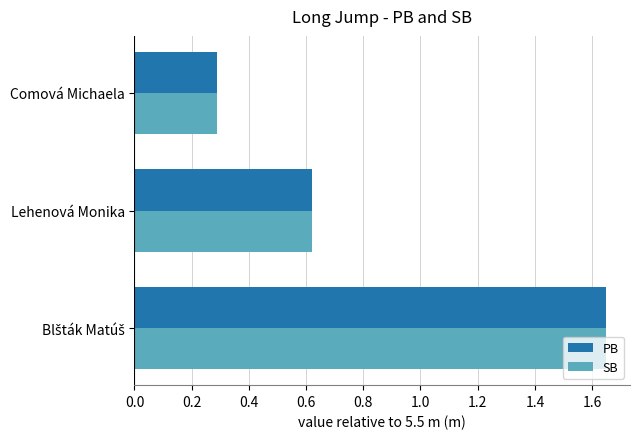

True or false: SB has a value of 0.3 at Comová Michaela.

True